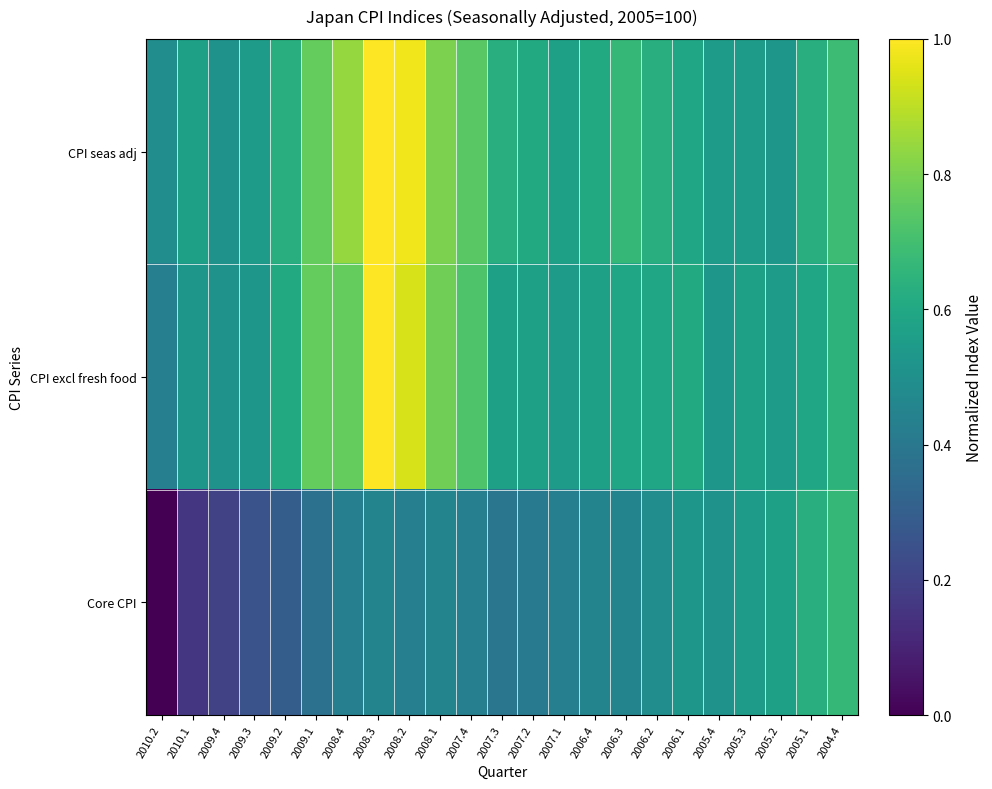

Which series has the largest total across all categories?

CPI seas adj